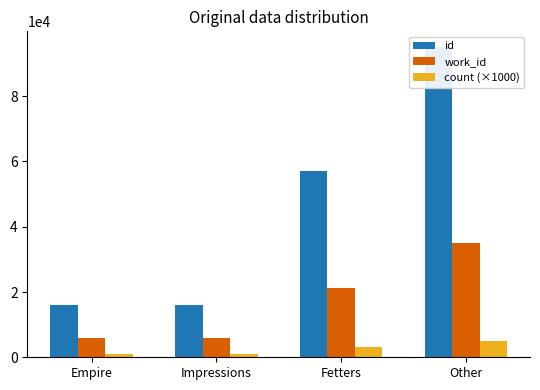

At which label is count (×1000) closest to 3000?

Fetters